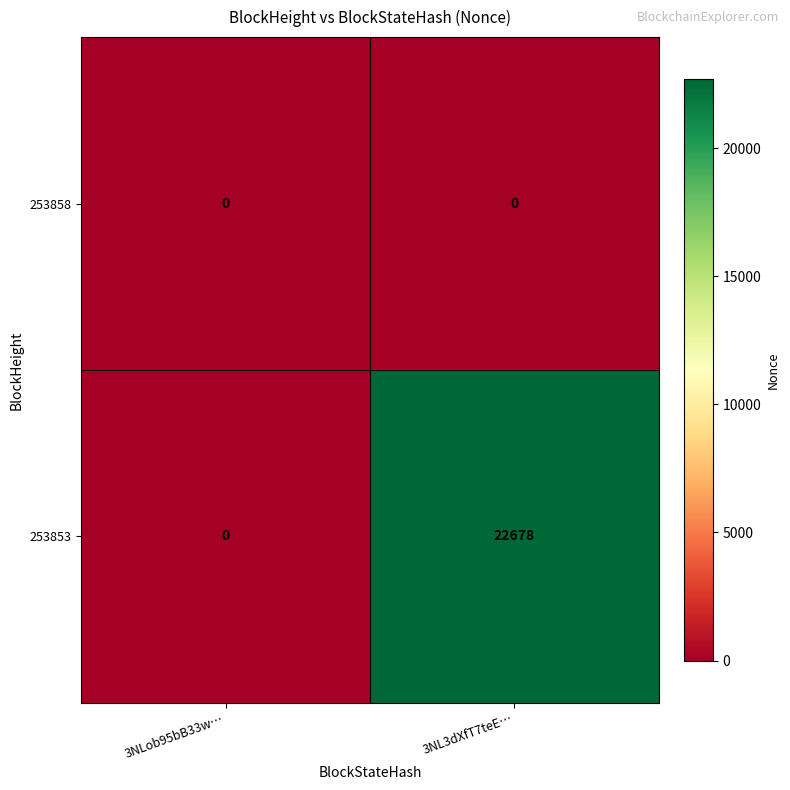

At which category is the sum across all series the highest?

3NL3dXfT7teE…